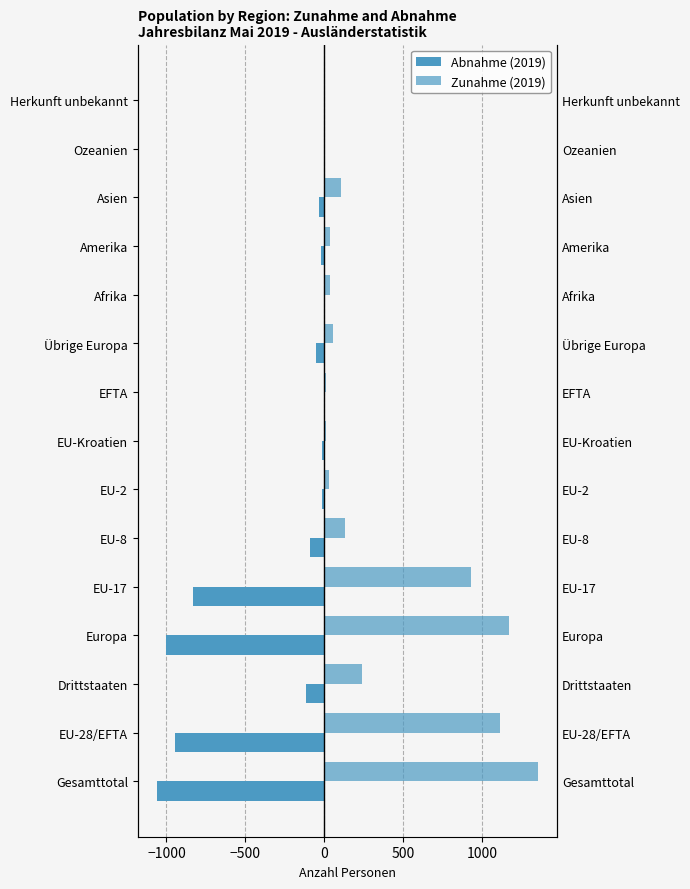

Count the number of data series in this chart.

2